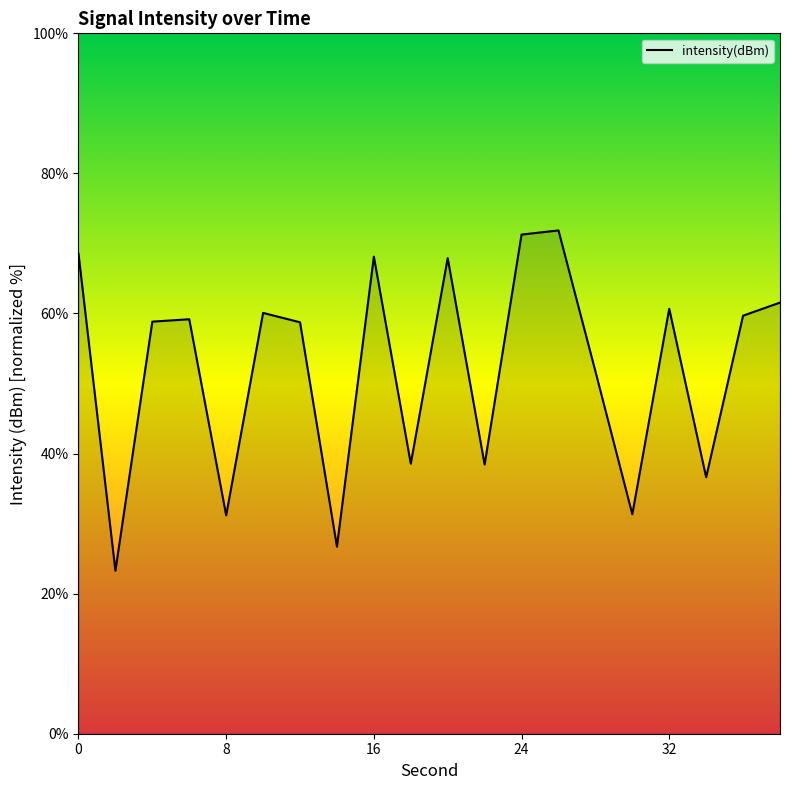

What is the maximum value shown in the chart?

71.9